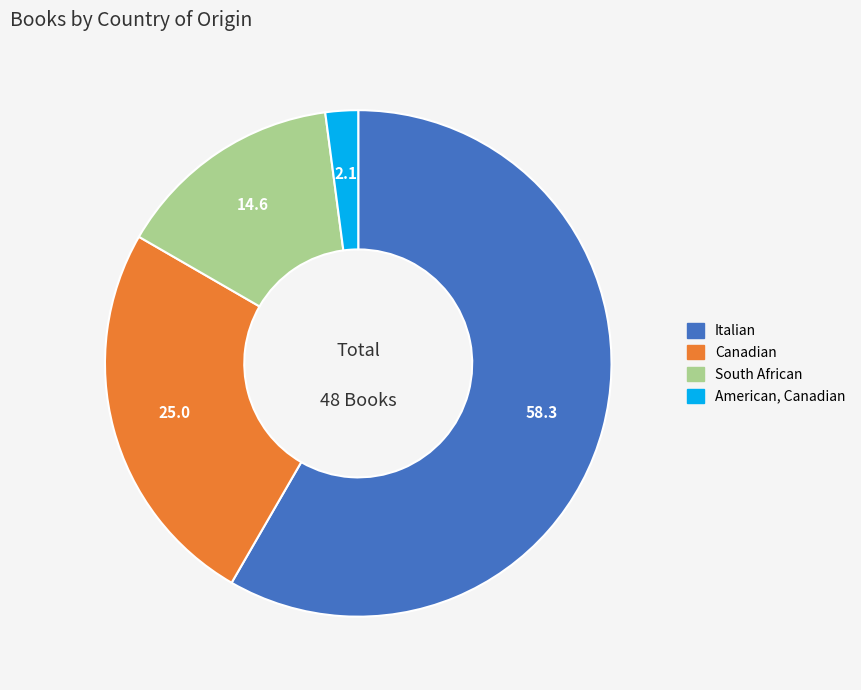

How many slices are in this pie chart?

4